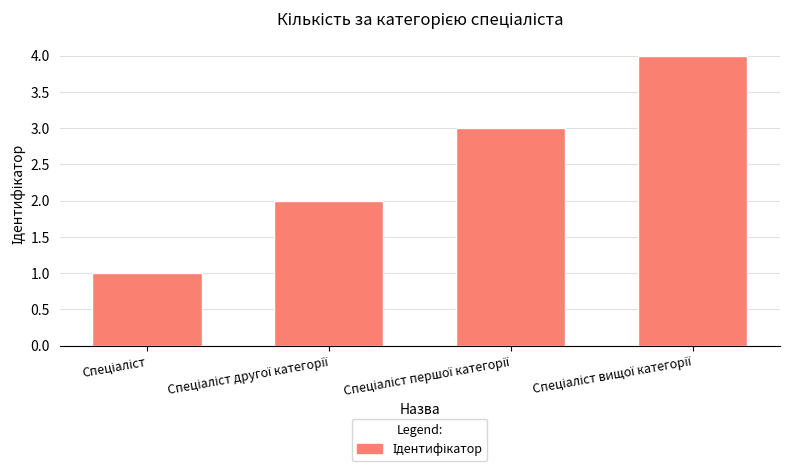

What is the greatest value displayed?

4